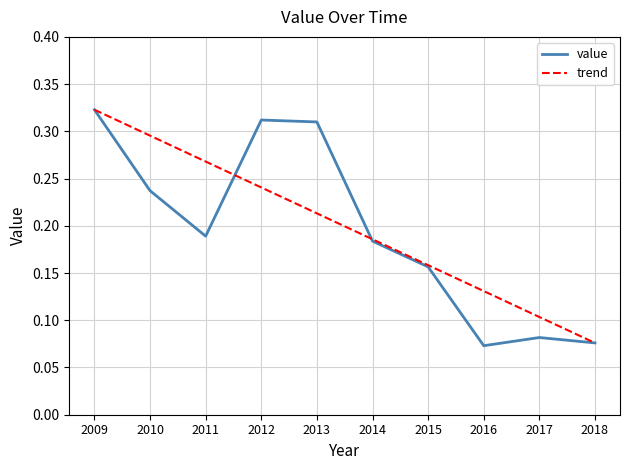

What value does the data have at 2009?

0.3